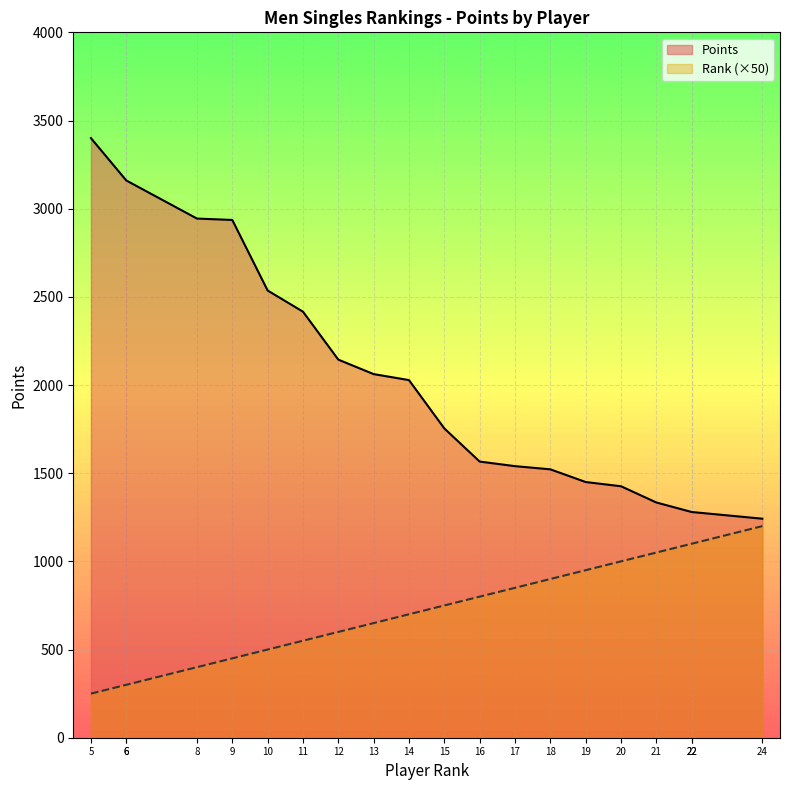

What is the lowest value of the Rank series?

250